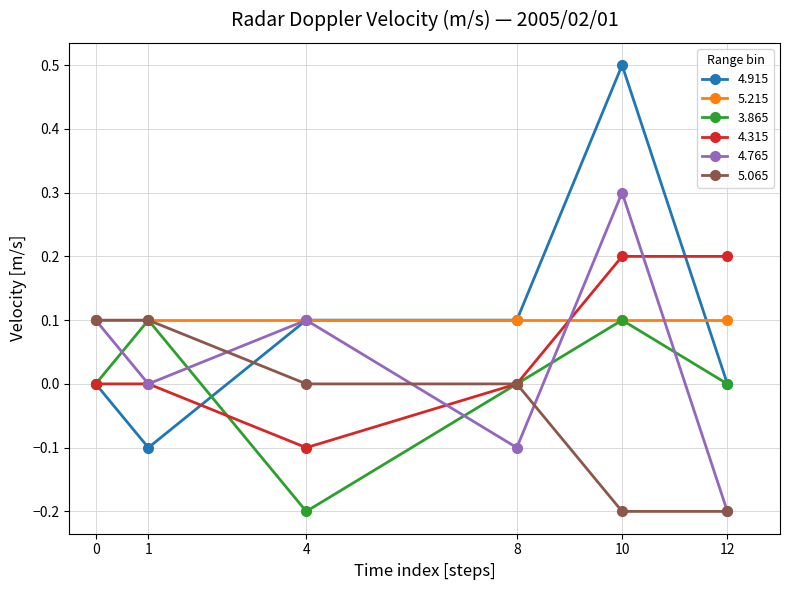

At which label does 4.765 reach its minimum?

12